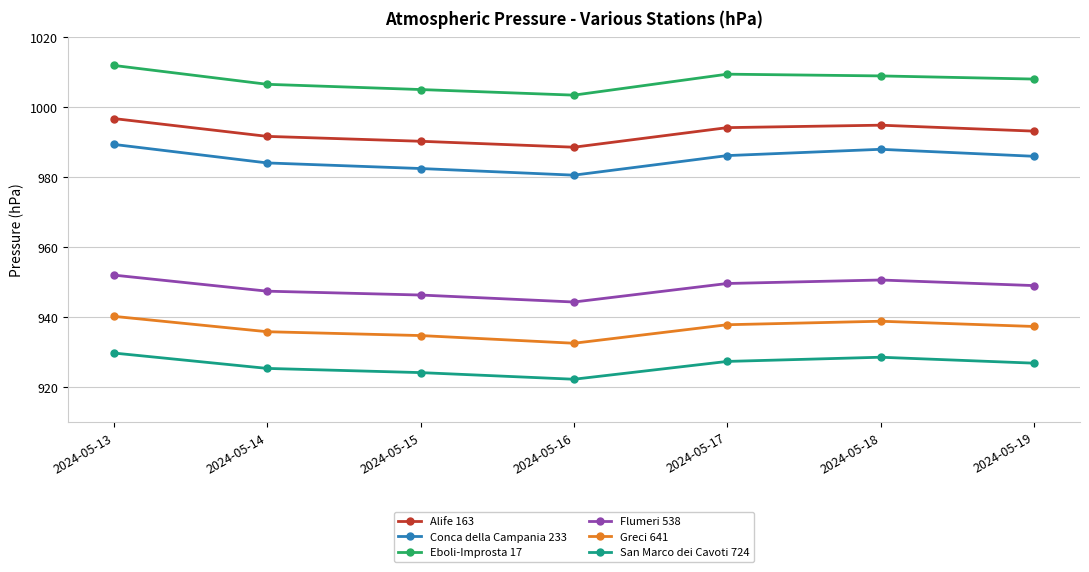

At 2024-05-18, list the series in order from largest to smallest.

Eboli-Improsta 17, Alife 163, Conca della Campania 233, Flumeri 538, Greci 641, San Marco dei Cavoti 724